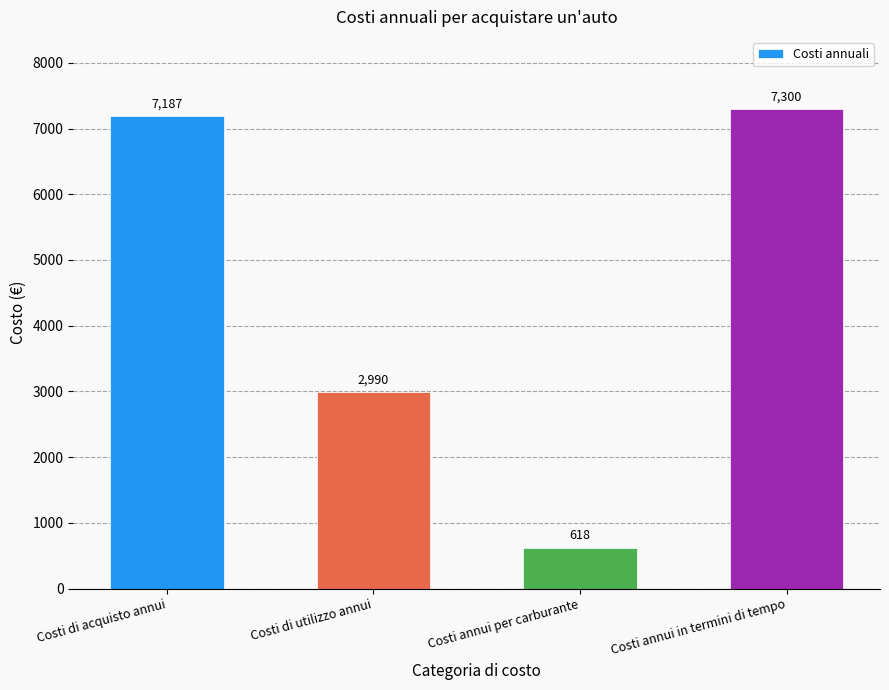

Which label corresponds to the smallest value in the chart?

Costi annui per carburante